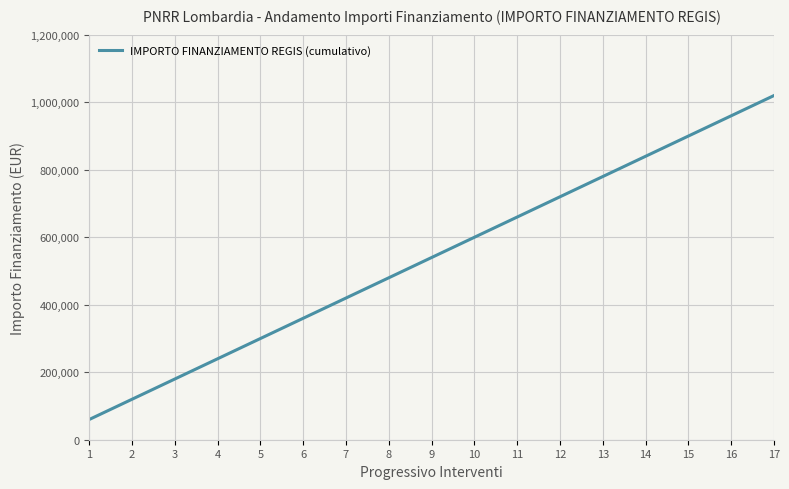

Which category has the lowest value across all series?

1